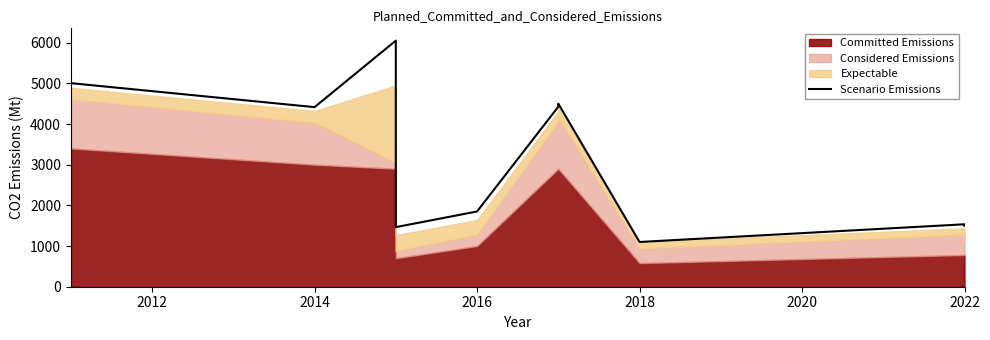

Is it true that the value at 2018 is 1100?

True